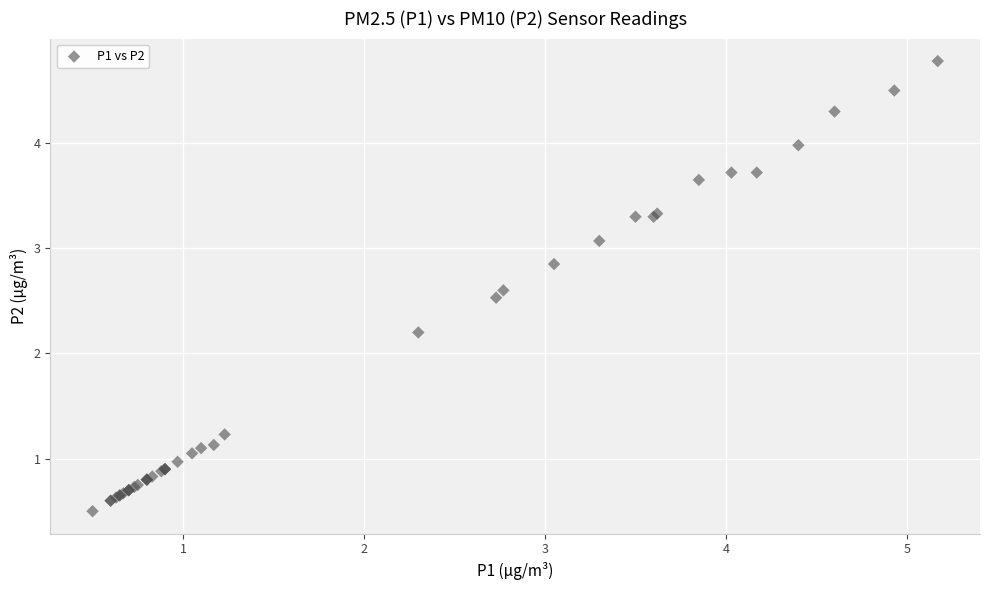

What Y value in the scatter plot is closest to 2?

2.2